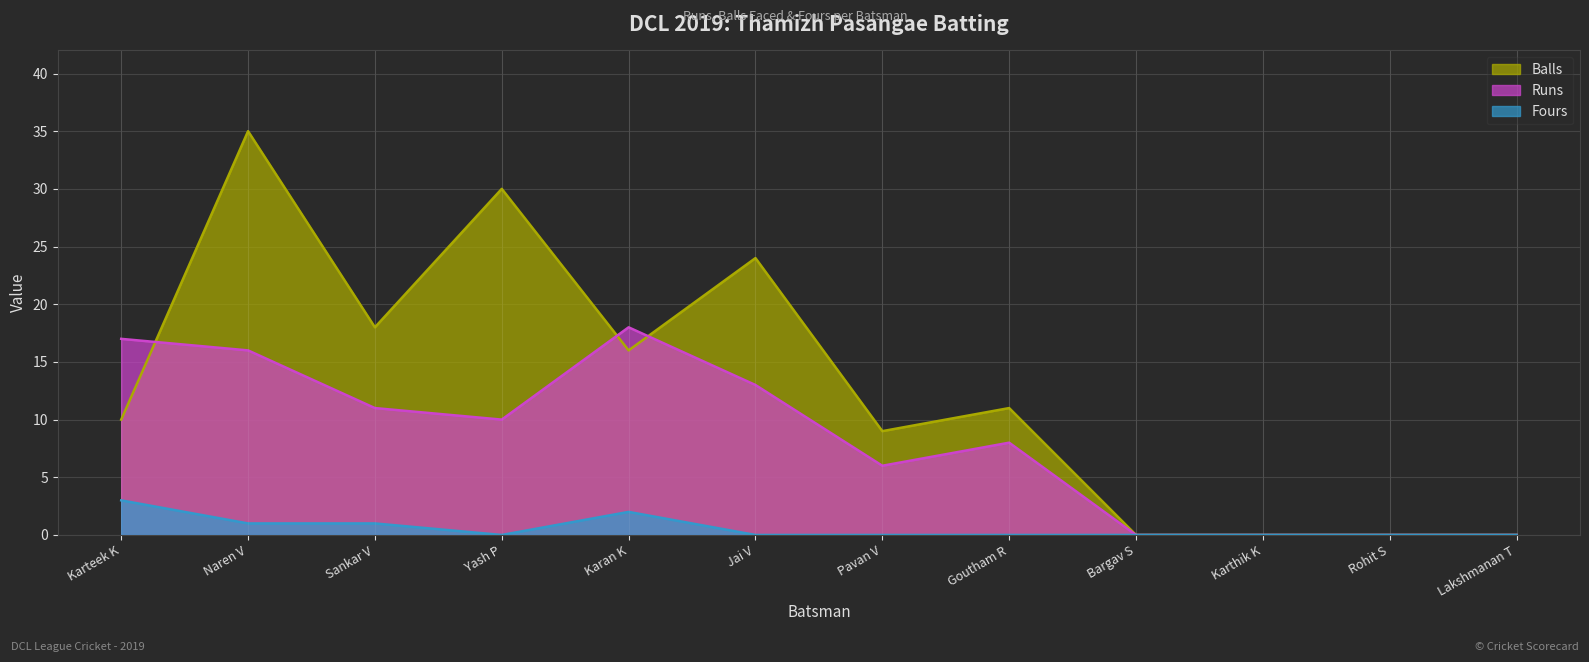

What position from the right is Pavan V?

6